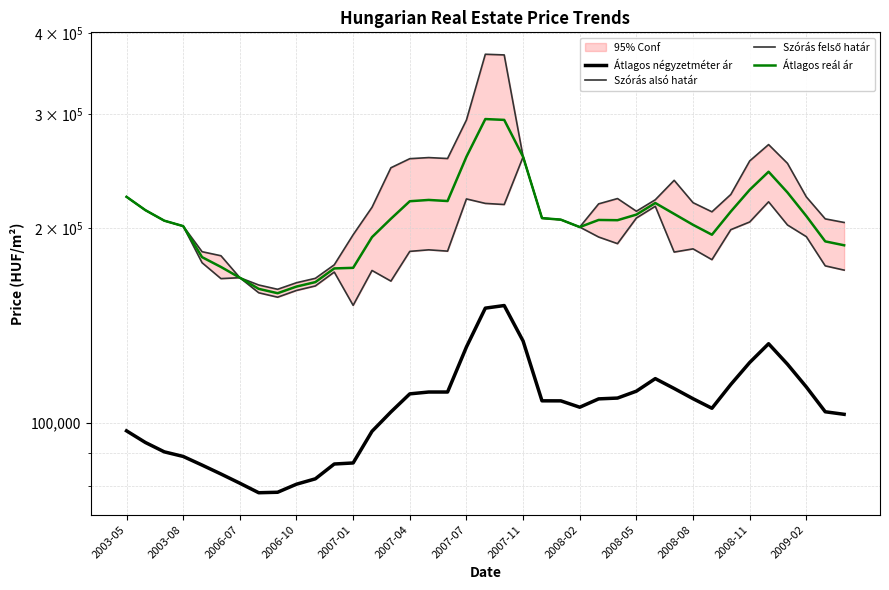

What is the highest value of the Átlagos négyzetméter ár series?

151767